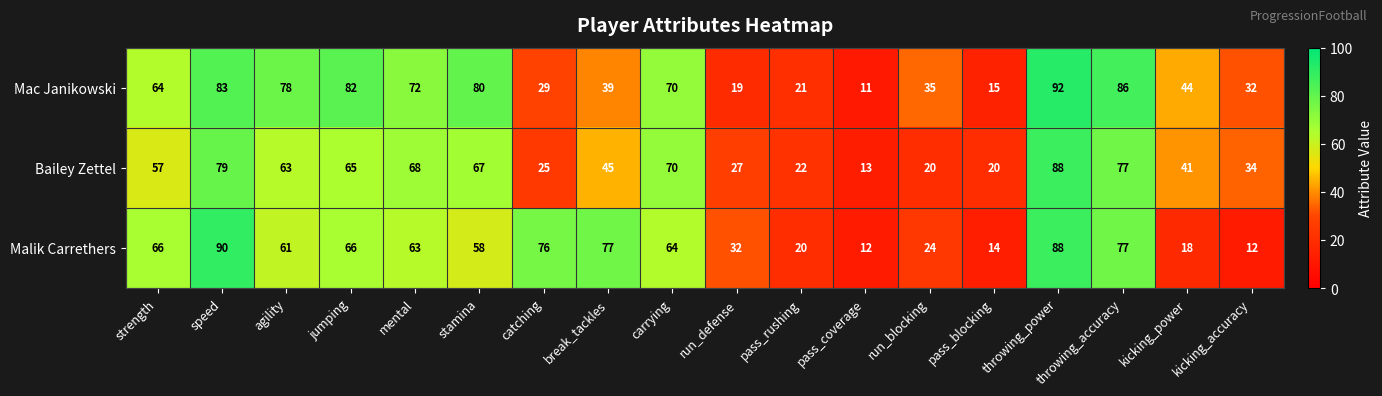

Where does the Malik Carrethers series first go above 63?

strength